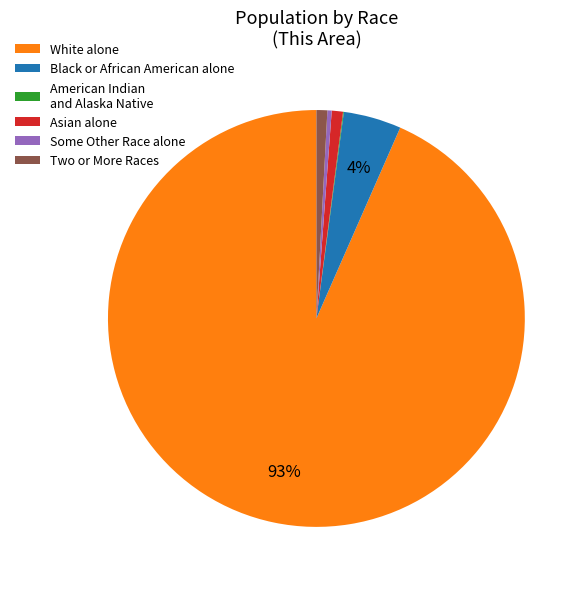

To the nearest percent, what portion does Two or More Races represent?

1%